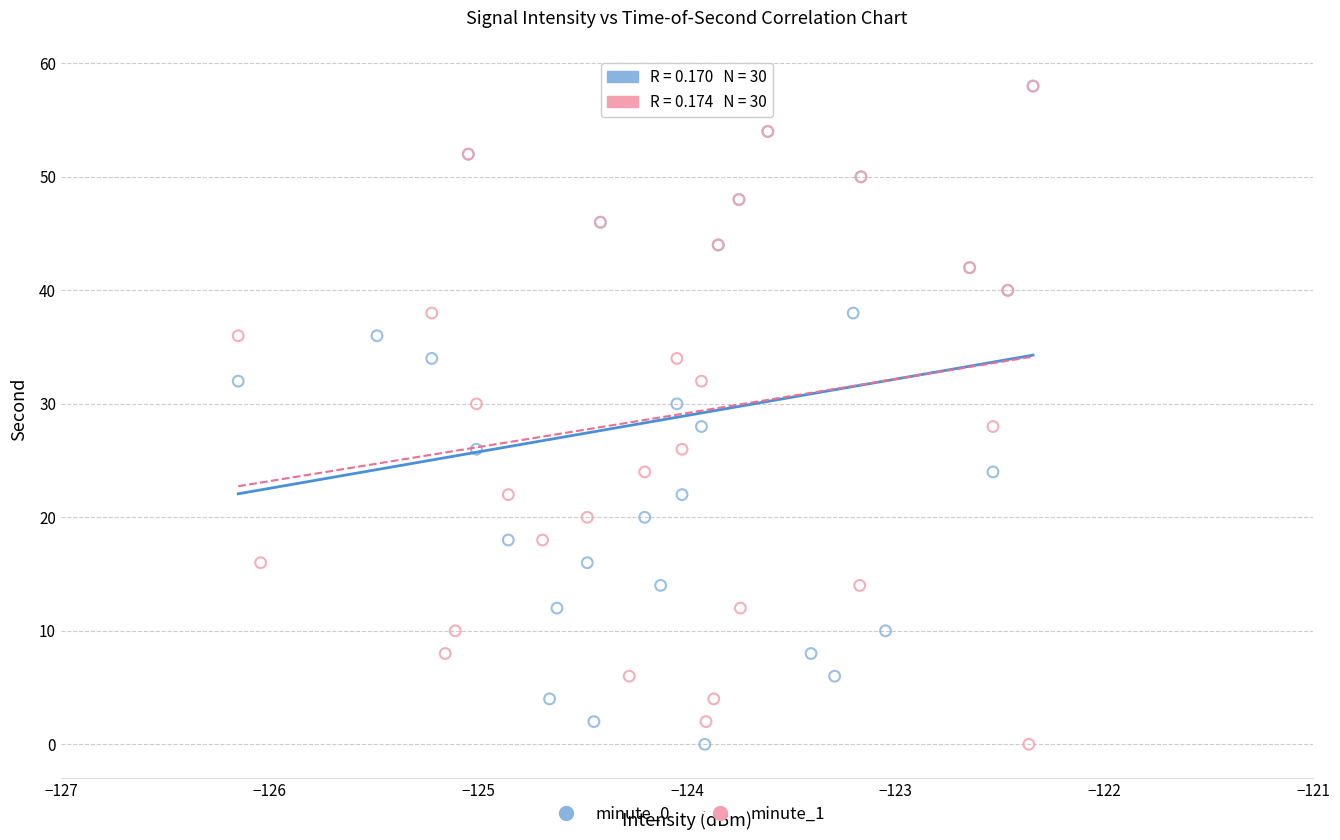

What are all the series names shown in the legend?

minute_0, minute_1